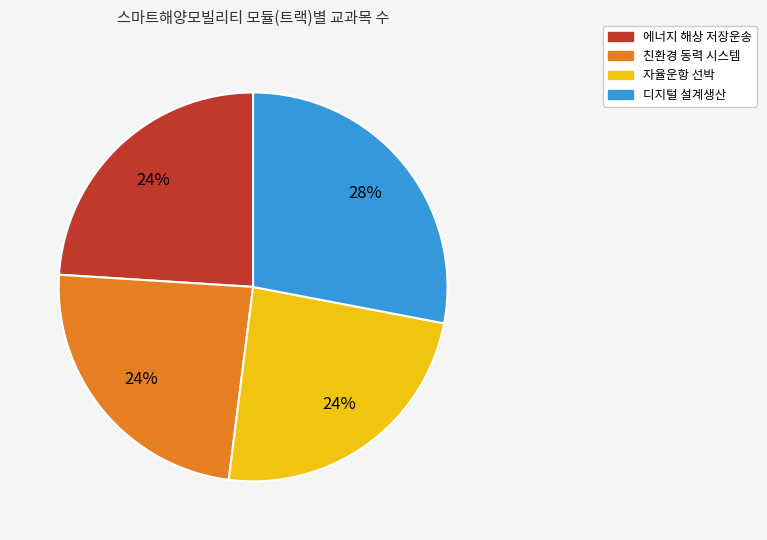

To the nearest percent, what portion does 에너지 해상 저장운송 represent?

24%